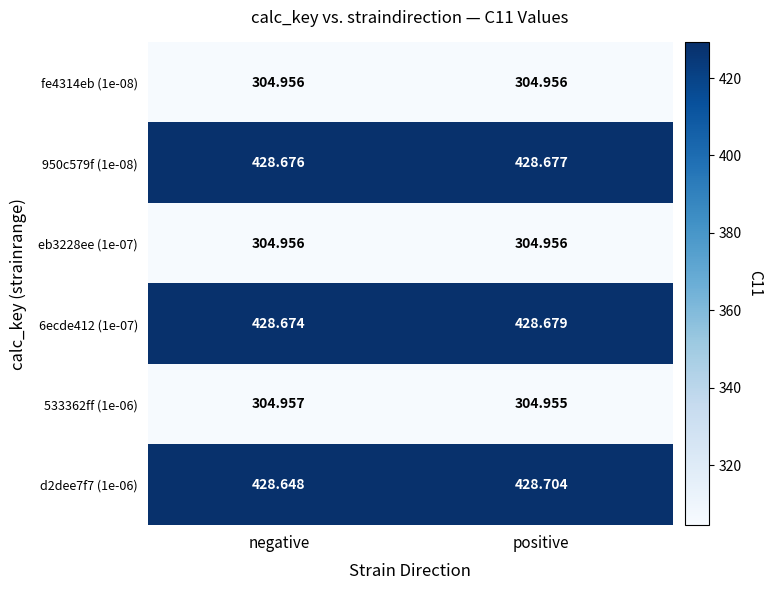

Where is d2dee7f7 (1e-06) nearest to the value 428?

negative